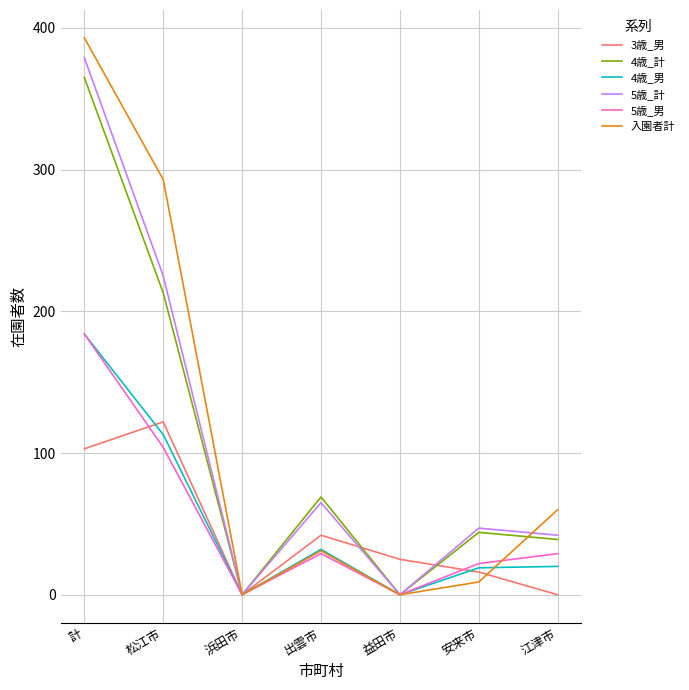

Where does the 4歳_計 series first go above 44?

計